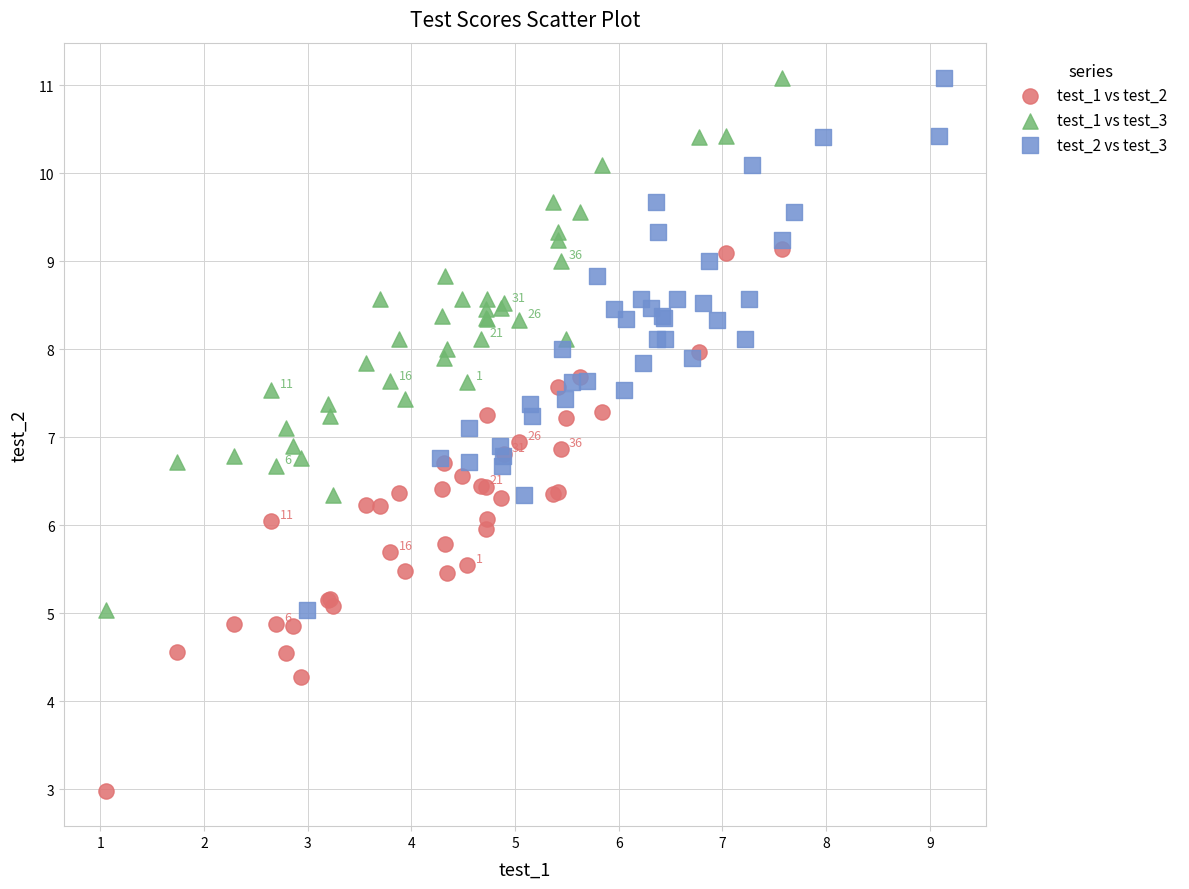

Which series reaches the minimum Y coordinate?

test_1 vs test_2